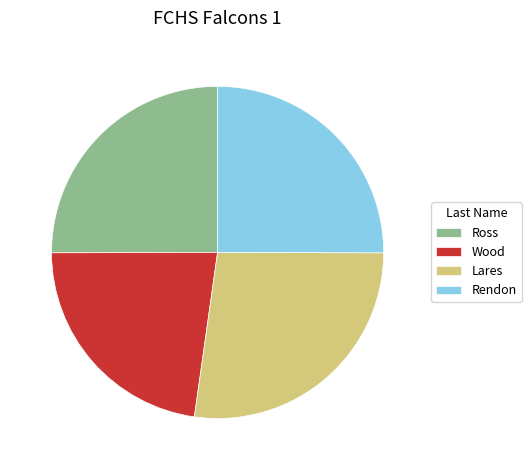

How many slices are in this pie chart?

4